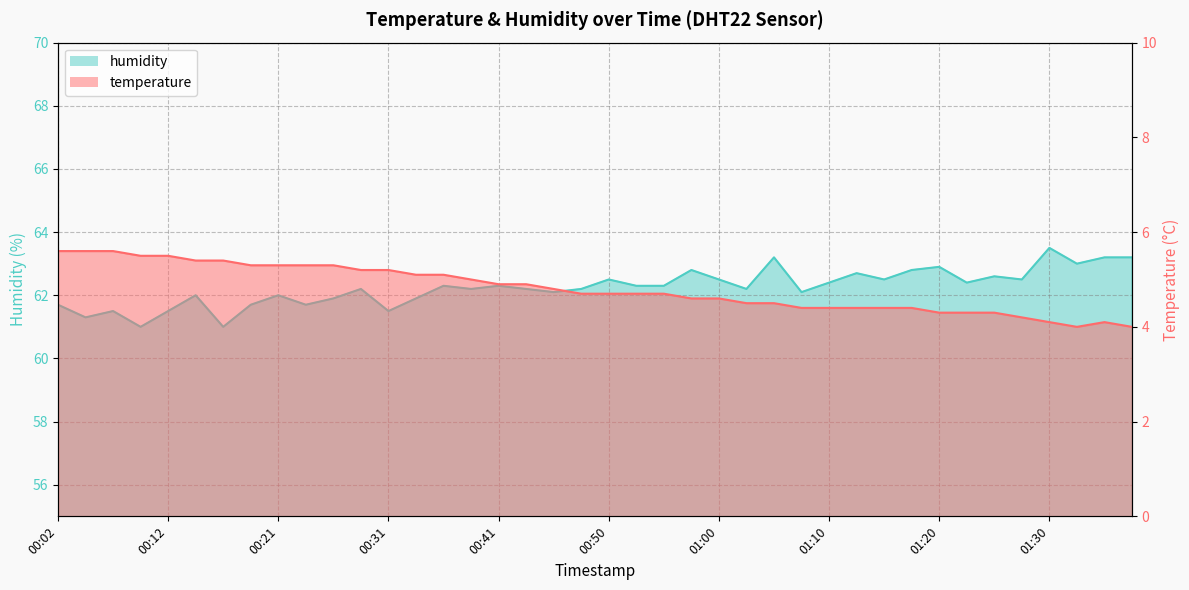

Which has a higher value, 01:10 or 01:15?

01:10